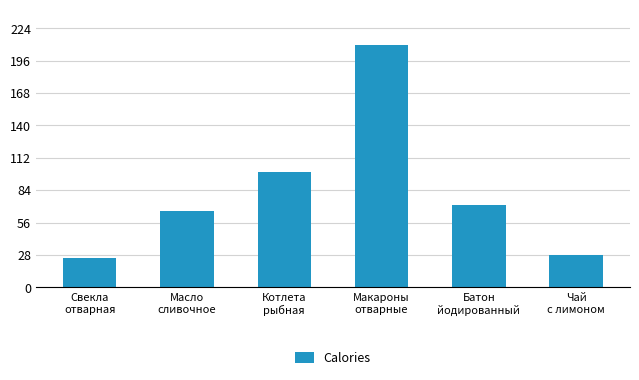

True or false: the data shows 115.7 at Макароны
отварные.

False